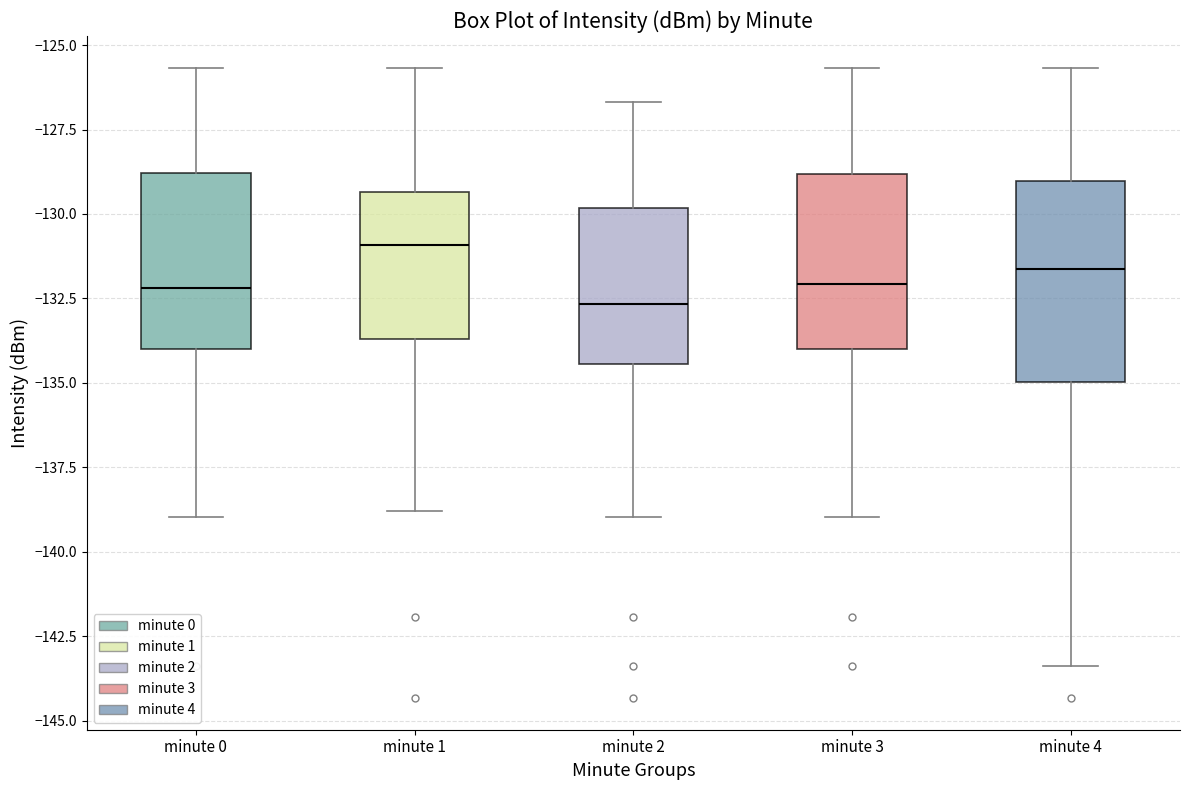

Where does the upper whisker of the box for minute 3 end on the y-axis? The values are not printed on the chart, so give them approximately, as read against the axis.

-125.5